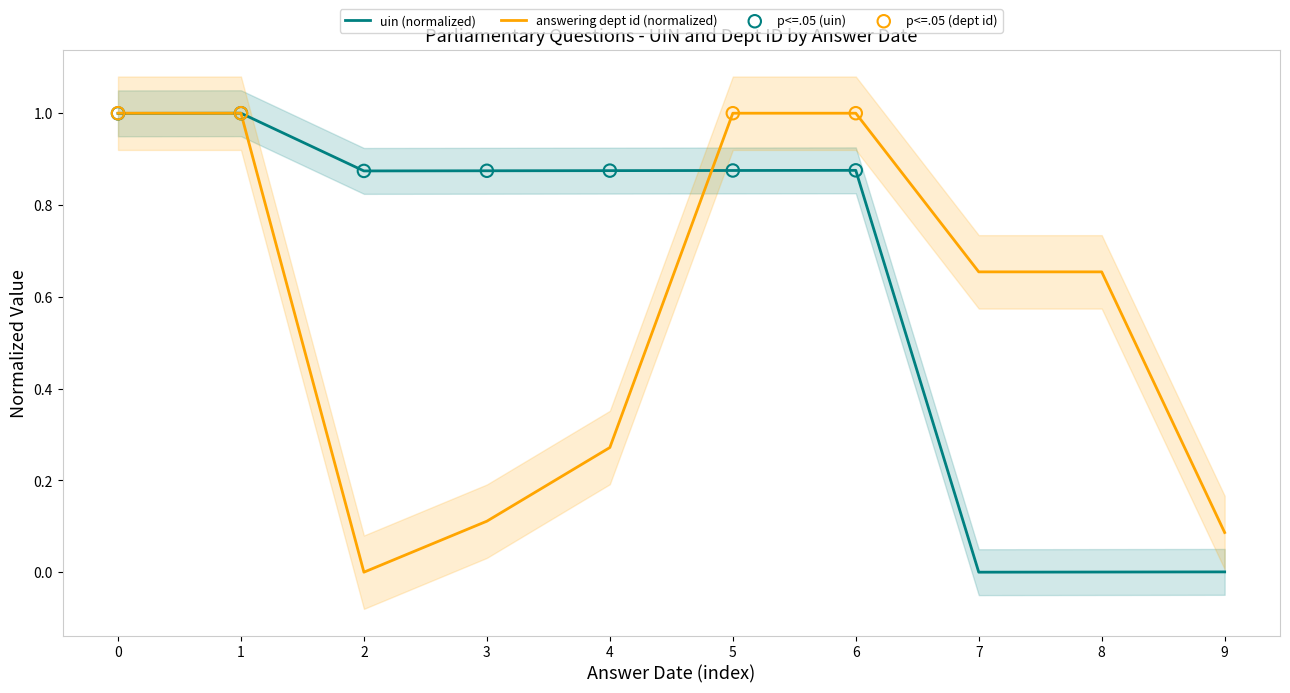

At how many categories does at least one series exceed 0?

10